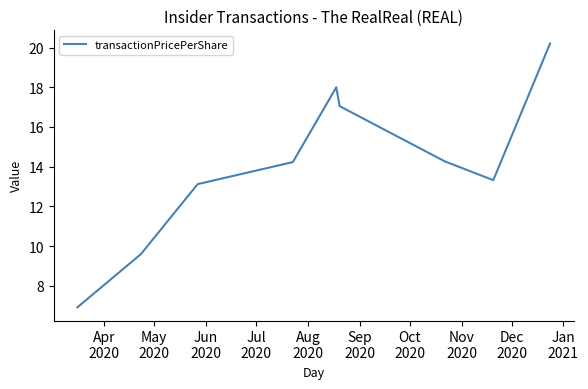

How many values are below 14?

4